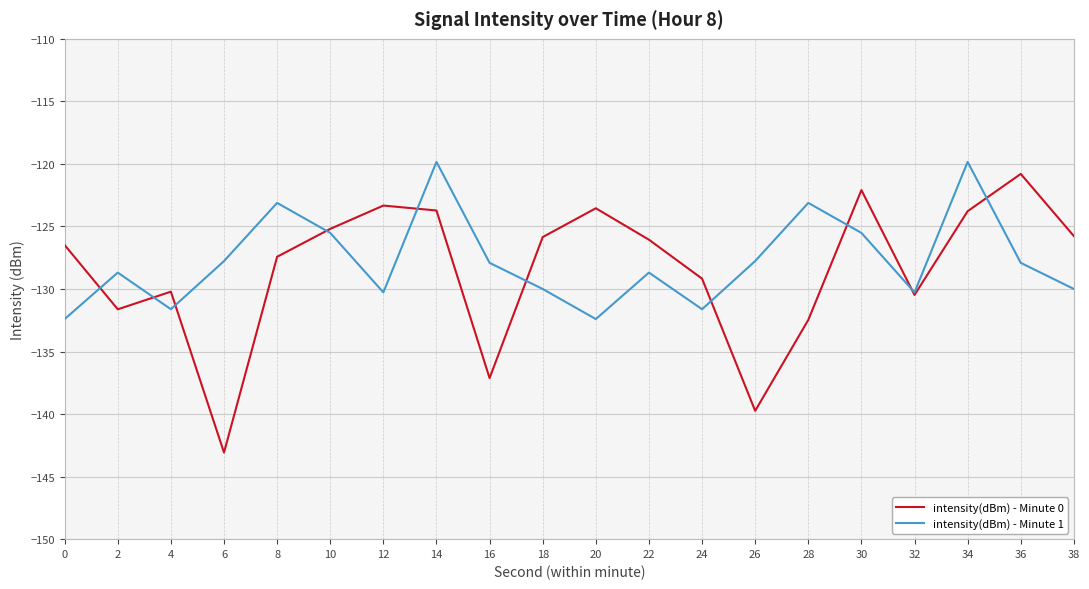

Count the number of data series in this chart.

2